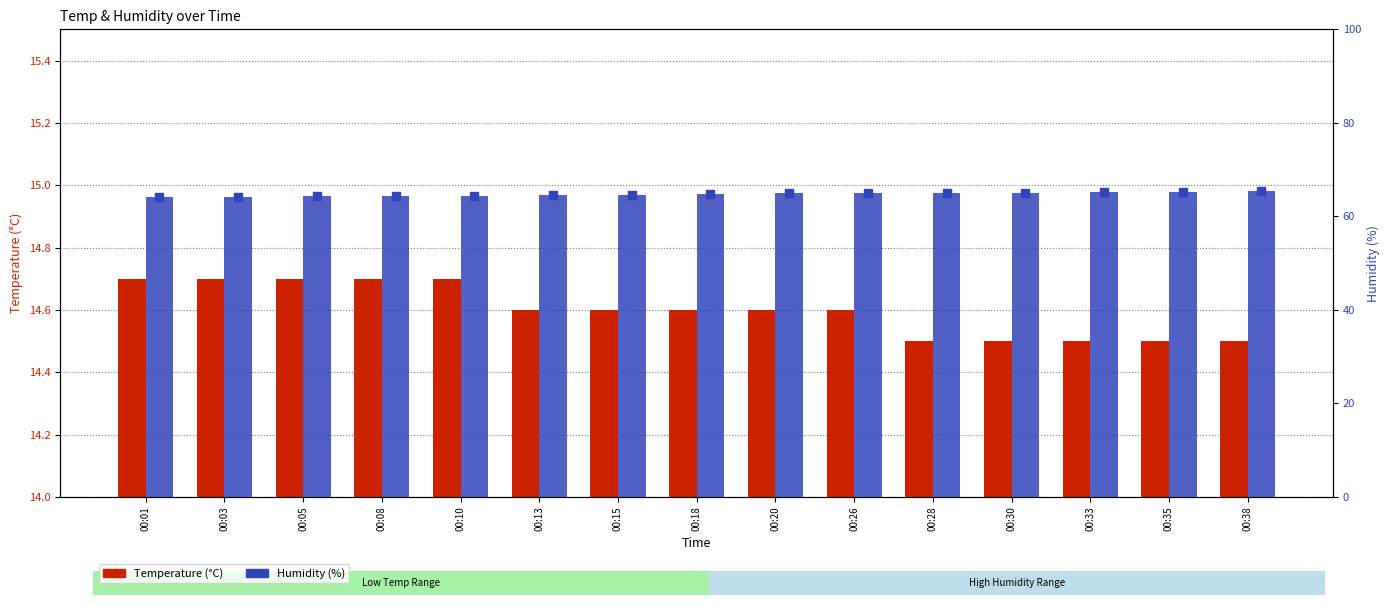

Which series contains the highest Y value?

Humidity